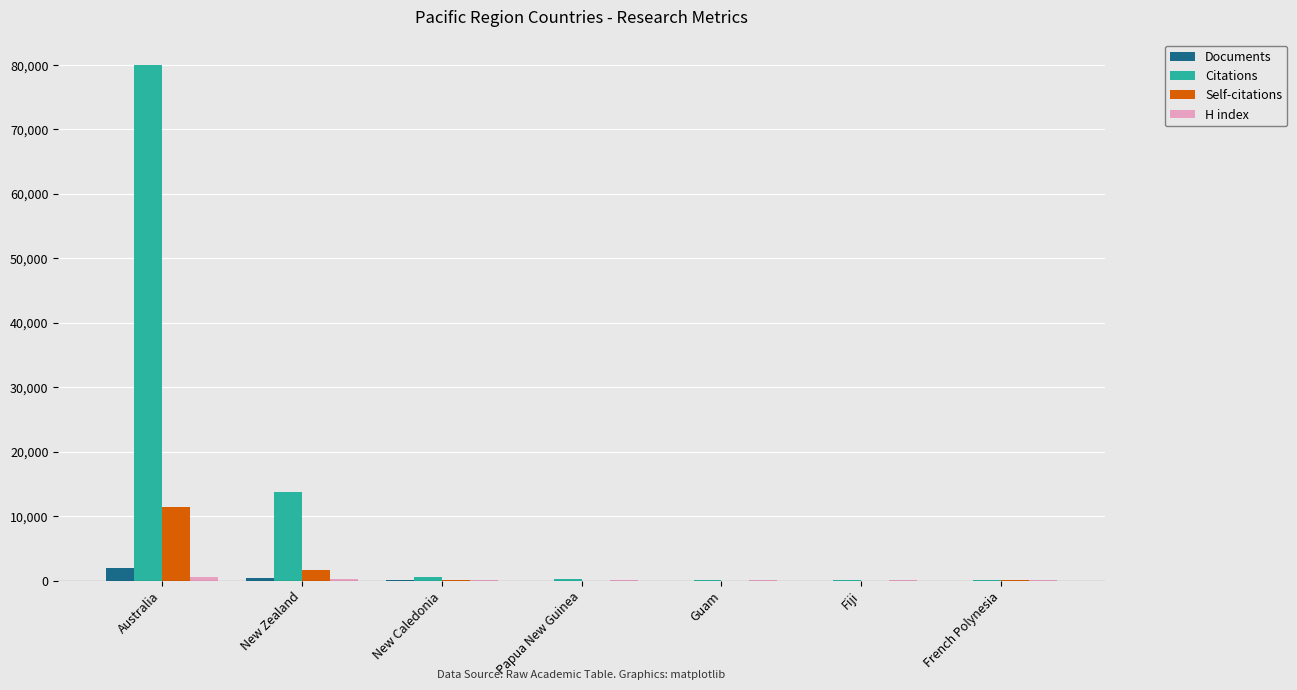

Read the Citations value at New Zealand, to the nearest 50.

13650